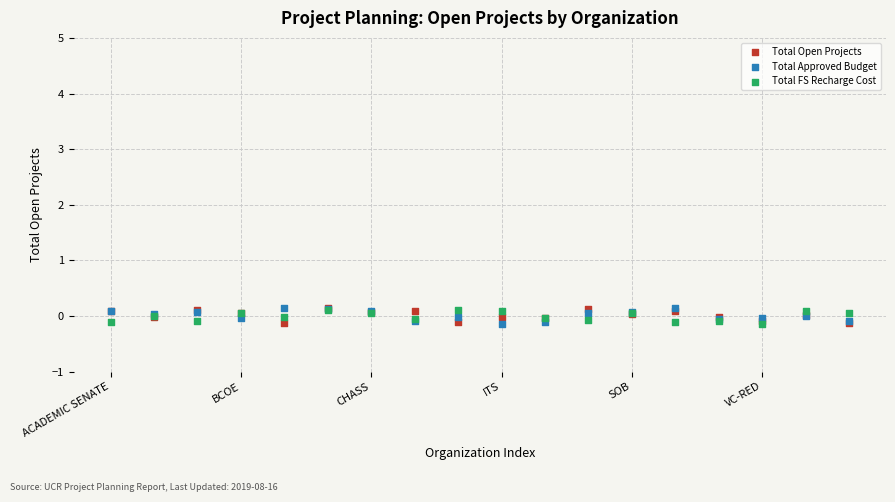

What are all the series names shown in the legend?

Total Open Projects, Total Approved Budget, Total FS Recharge Cost